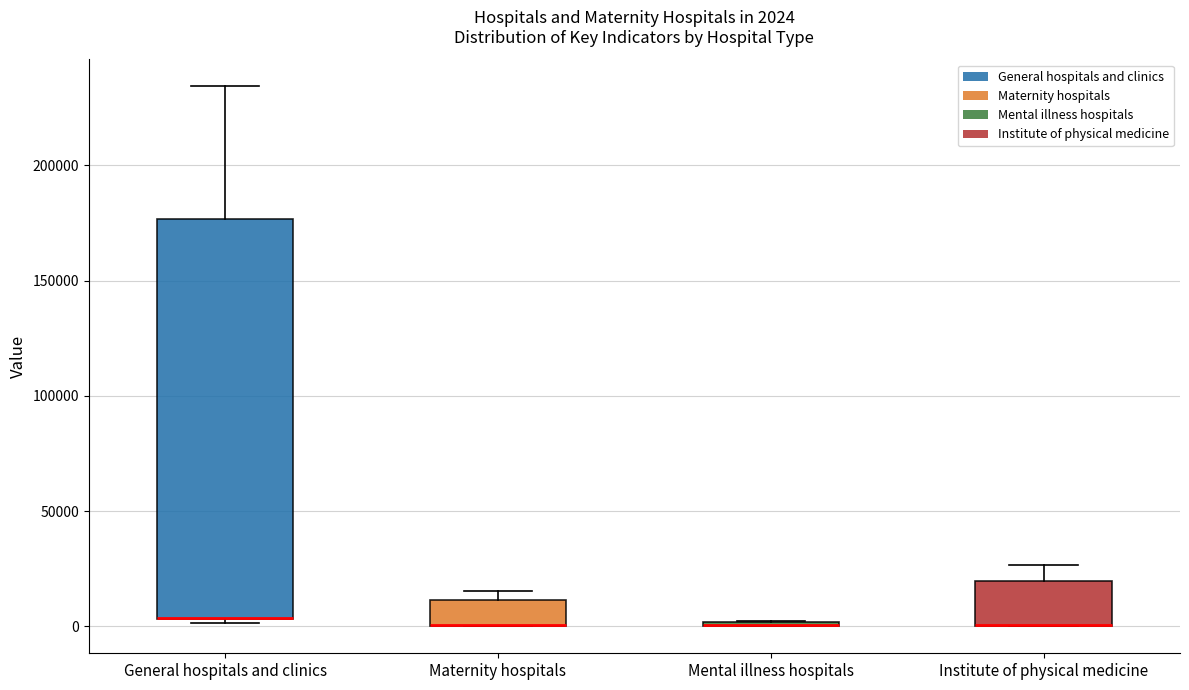

Comparing the boxes themselves (not the whiskers), which one is the tallest?

General hospitals and clinics